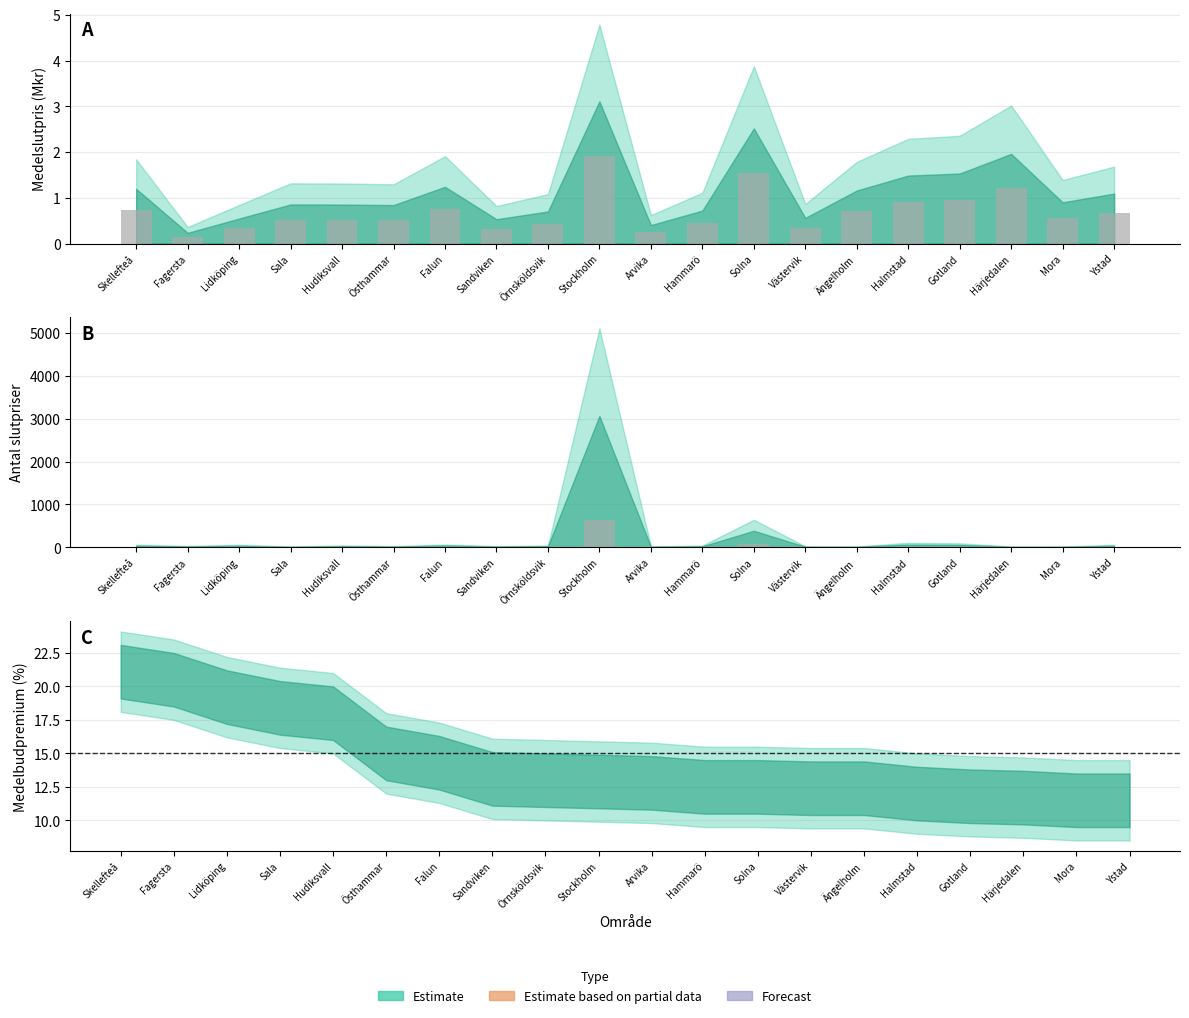

What is the maximum value shown in the chart?

638.8